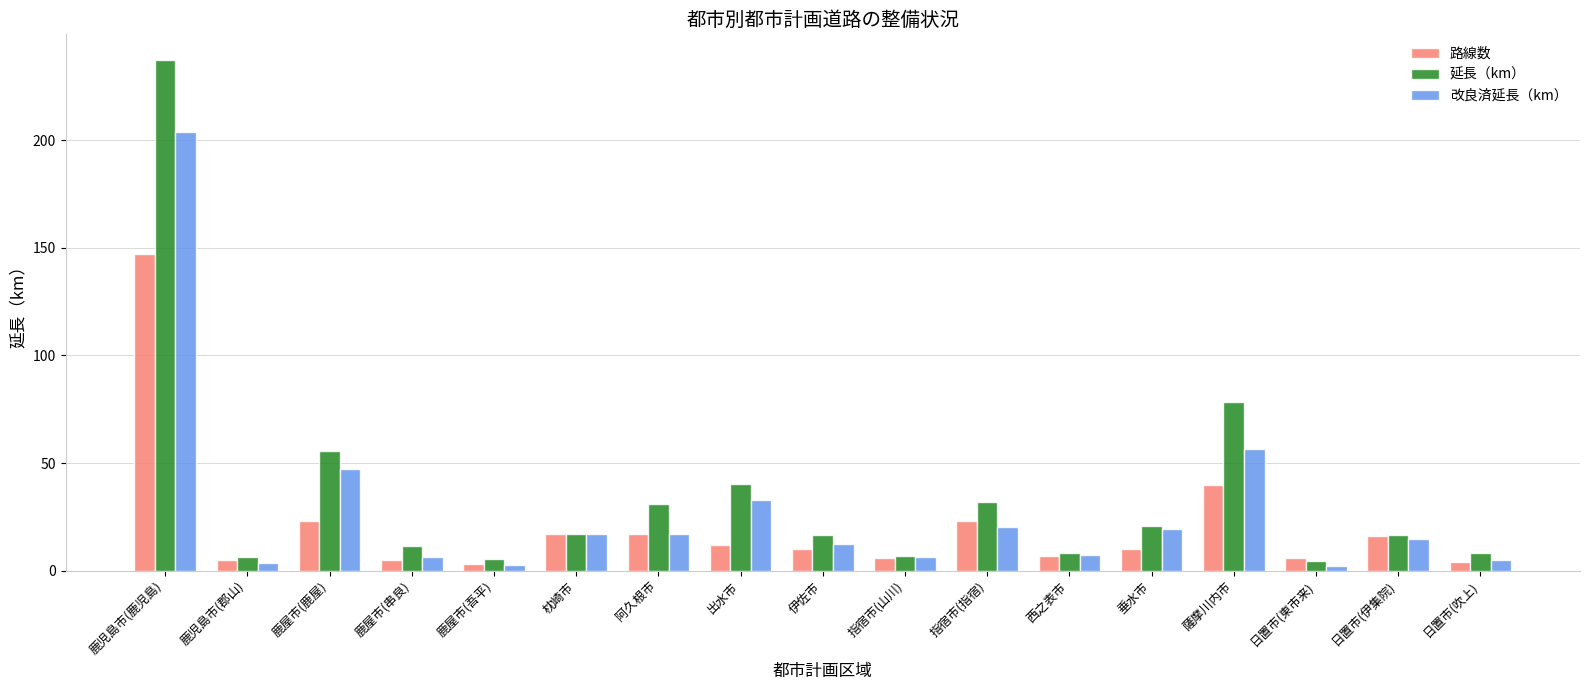

Rank the series by their maximum value, from highest to lowest.

延長（km）, 改良済延長（km）, 路線数